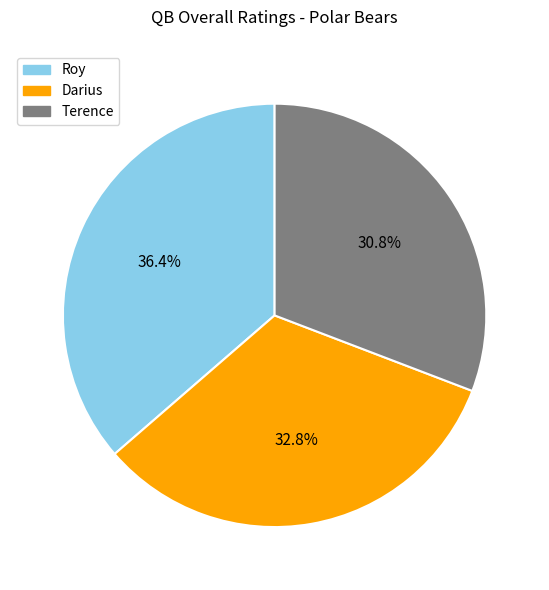

Which has a higher value, Terence or Darius?

Darius